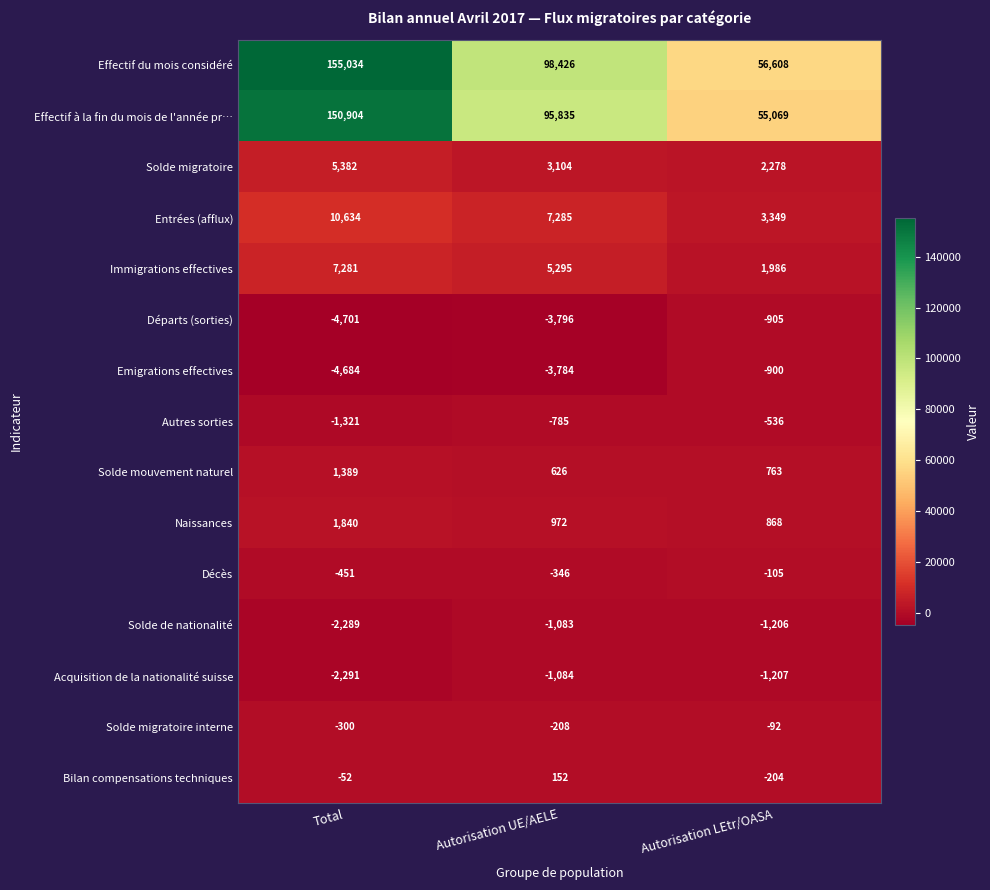

Which label corresponds to the largest value in the chart?

Total